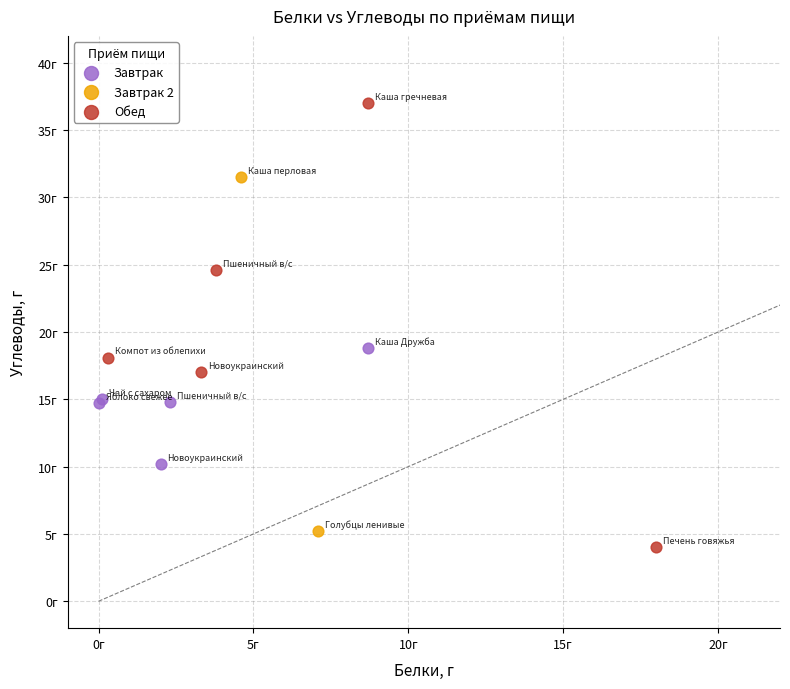

Which series contains the lowest Y value?

Обед